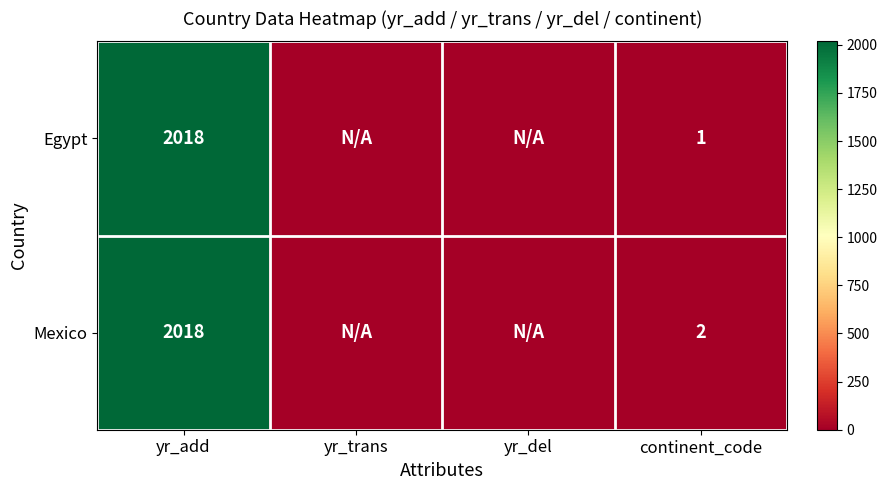

Between yr_add and continent_code, which series saw the biggest shift?

Egypt